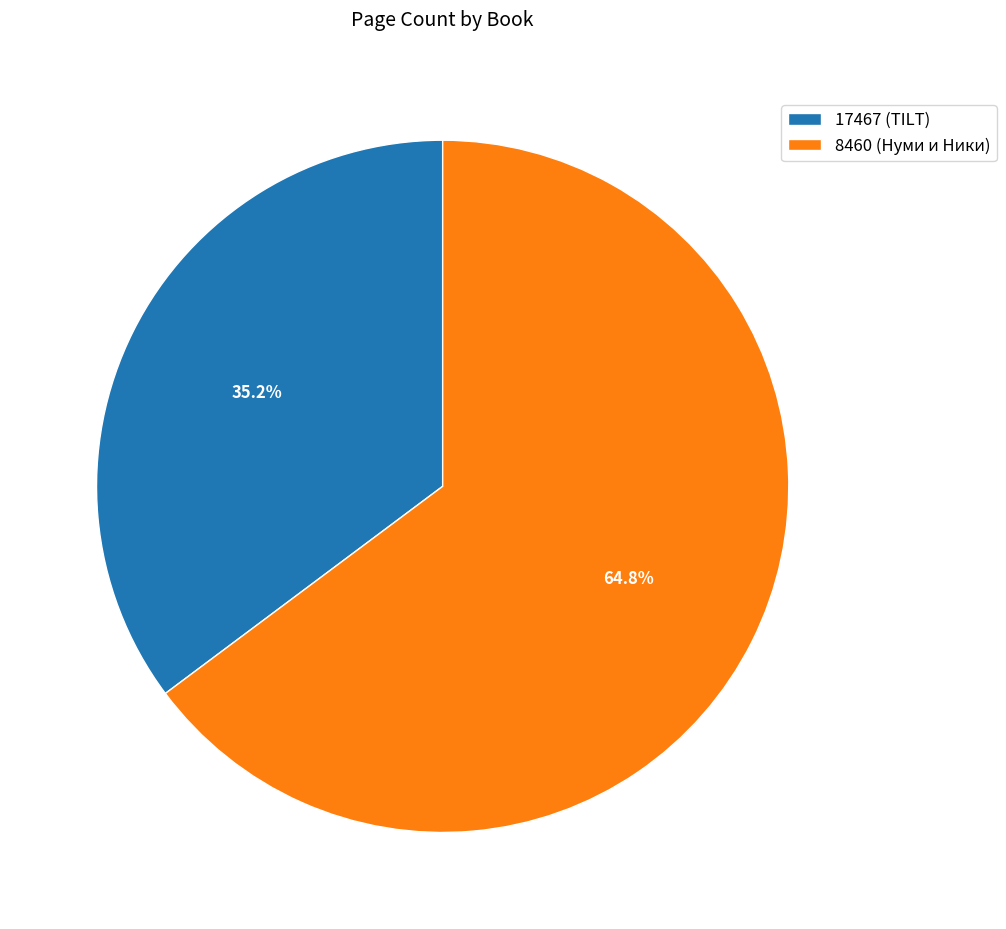

What is the majority slice?

8460 (Нуми и Ники)